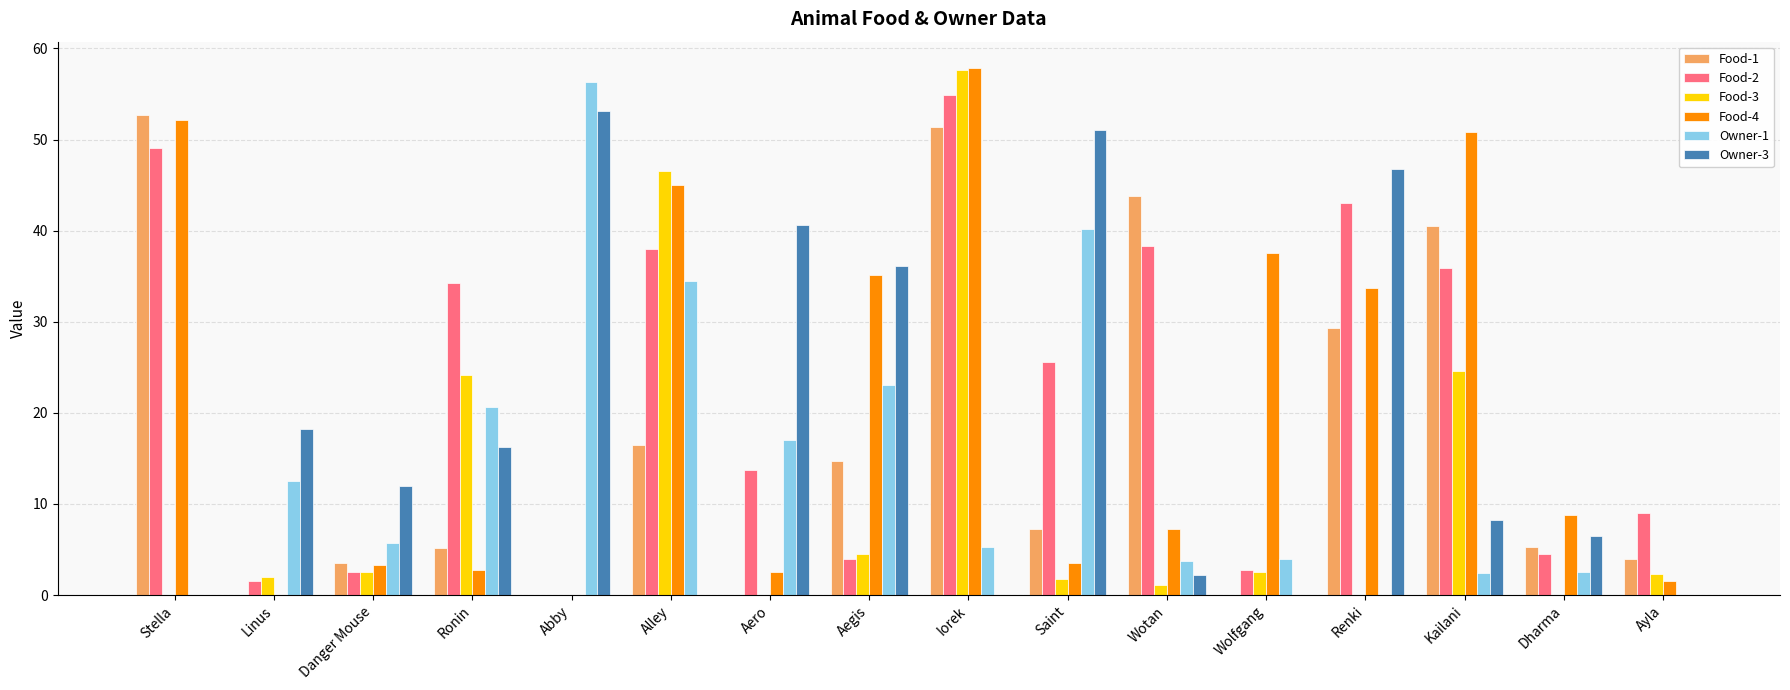

What is the sum of all Owner-1 values?

227.9